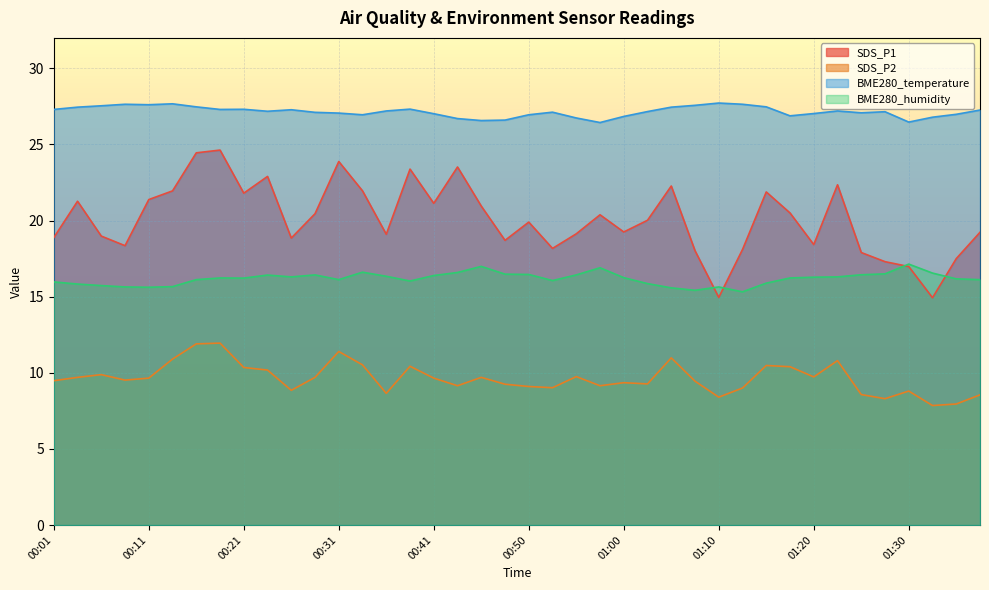

How many lines are shown in the chart?

4